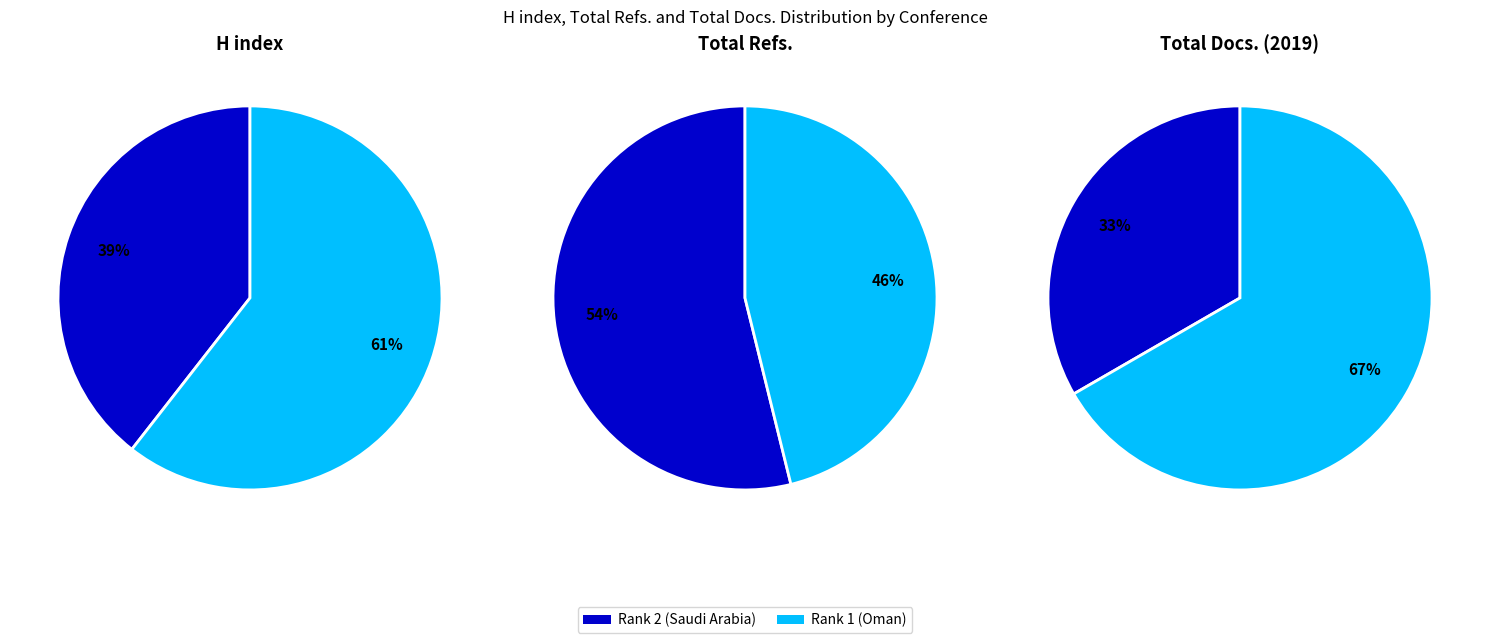

To the nearest percent, what portion does King Fahd University of Petroleum represent?

54%